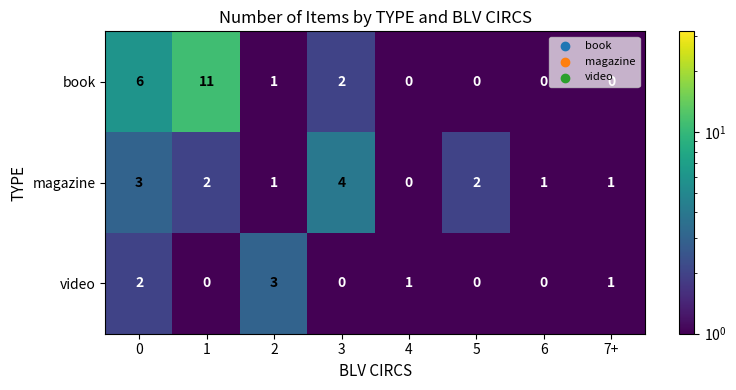

What is the spread (max minus min) of values at 2?

2